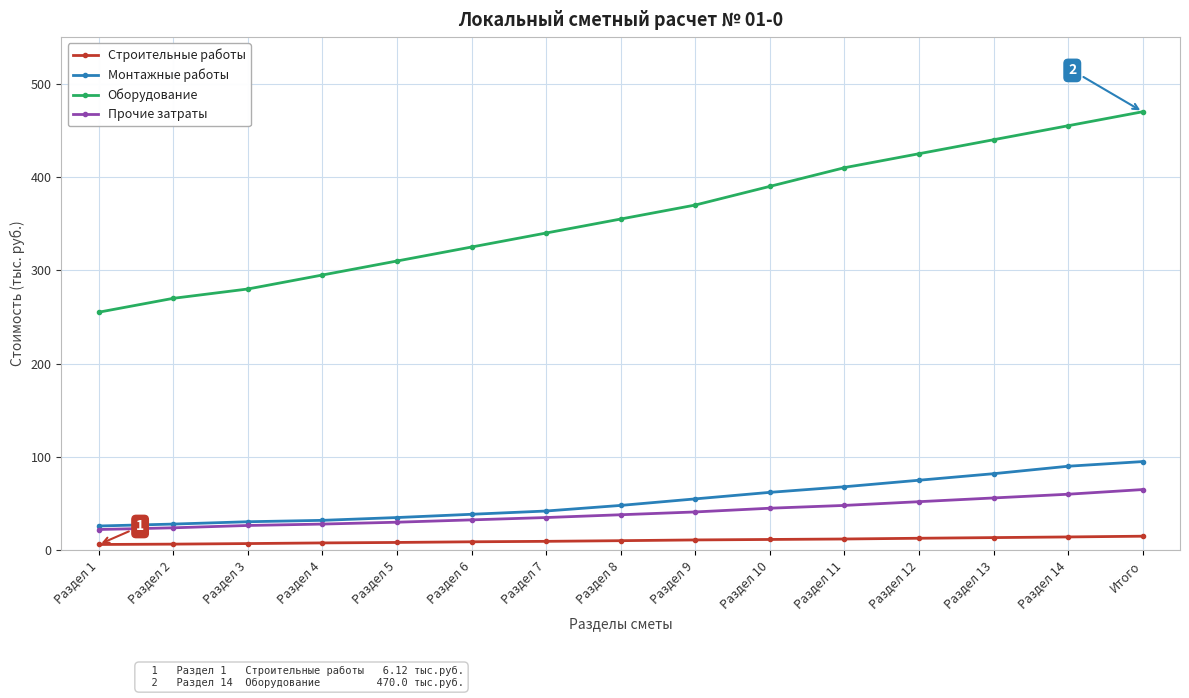

What is the total value across all series at Раздел 12?

564.8